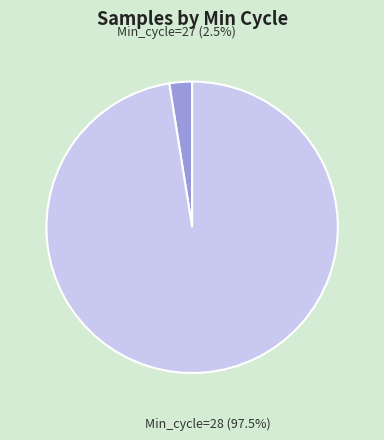

Count the number of slices in the pie.

2